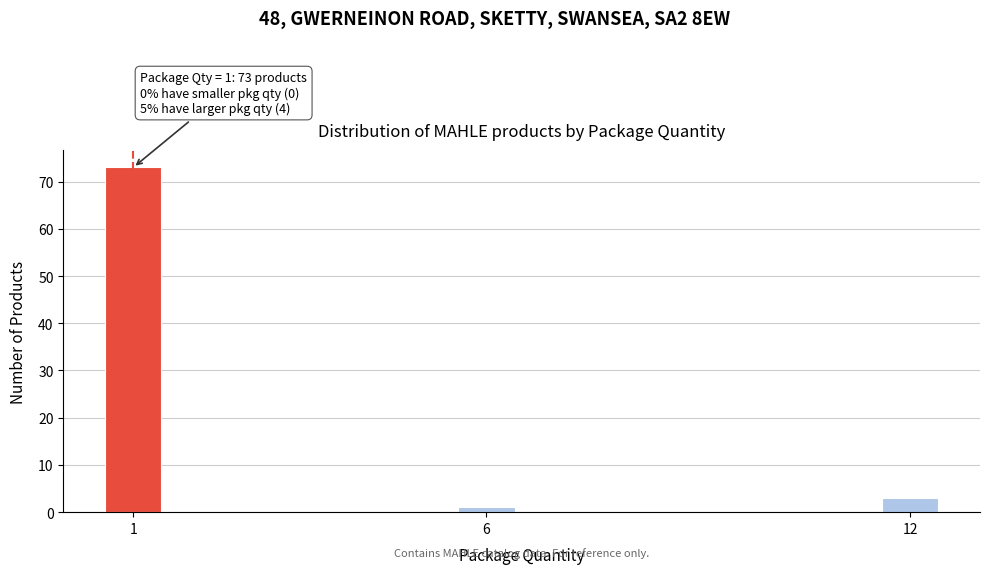

Reading left to right, what are all the values shown in this chart?

73	1	3